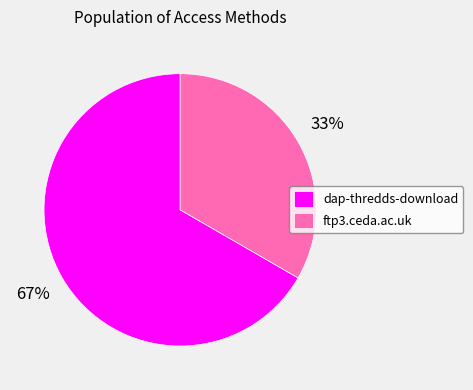

Does any single category account for the majority?

Yes